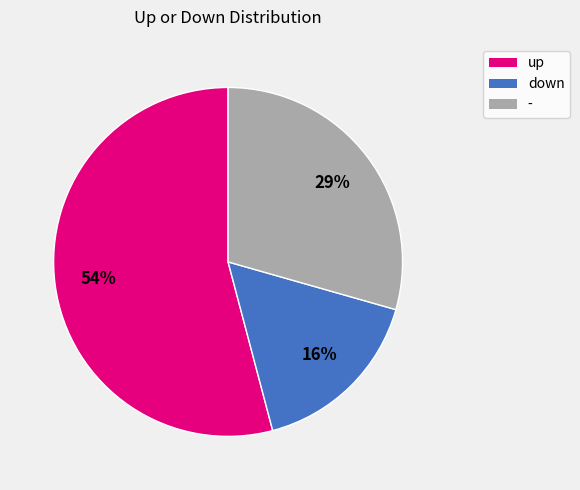

To the nearest percent, what is the difference between the down and - slice percentages?

13%